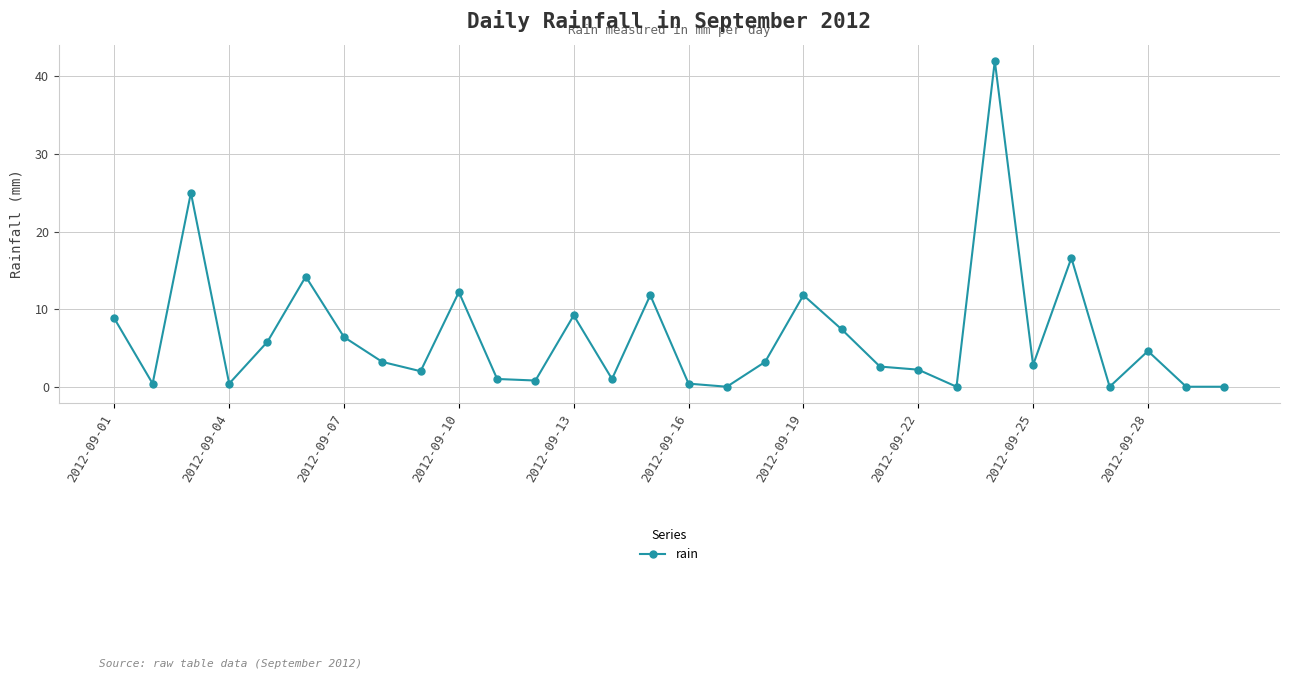

True or false: the data has more than 1 interior local peaks.

True